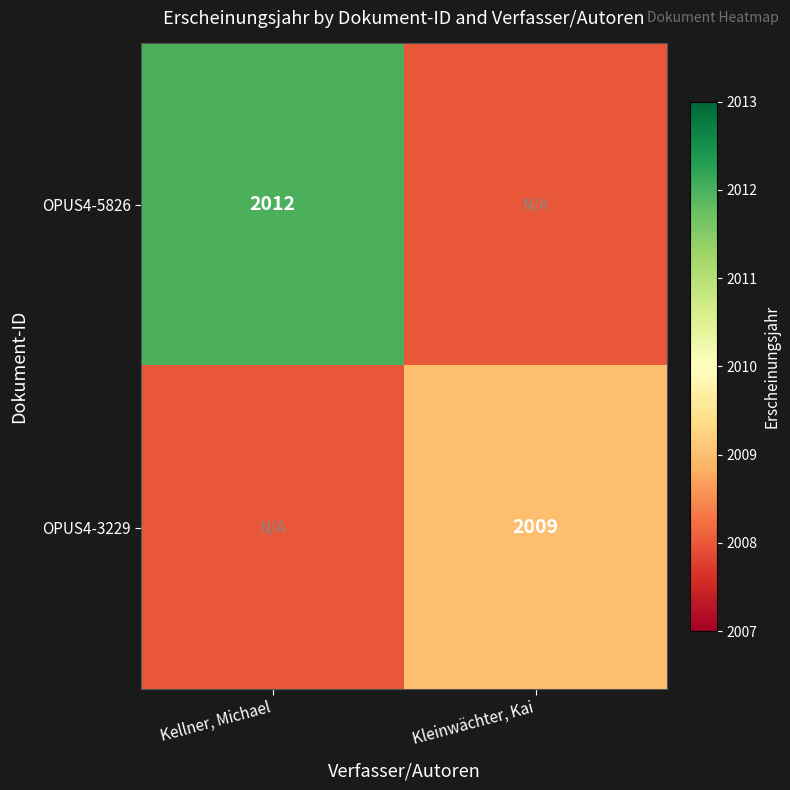

The OPUS4-5826 series shows 2012 at Kellner, Michael. True or false?

True